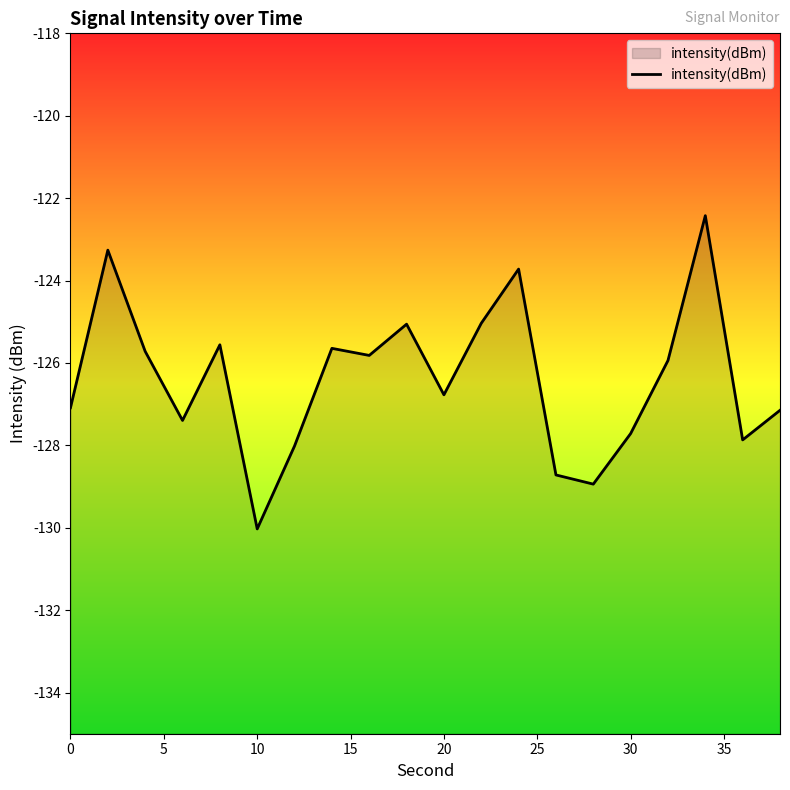

What value does the data have at 0?

-127.1